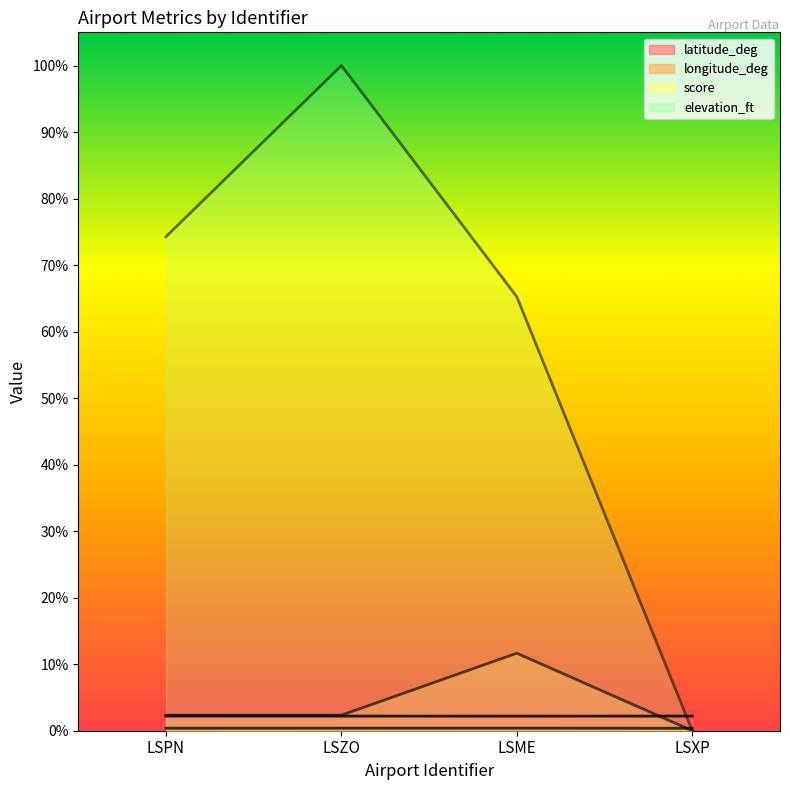

What is the total value across all series at LSME?

79.5